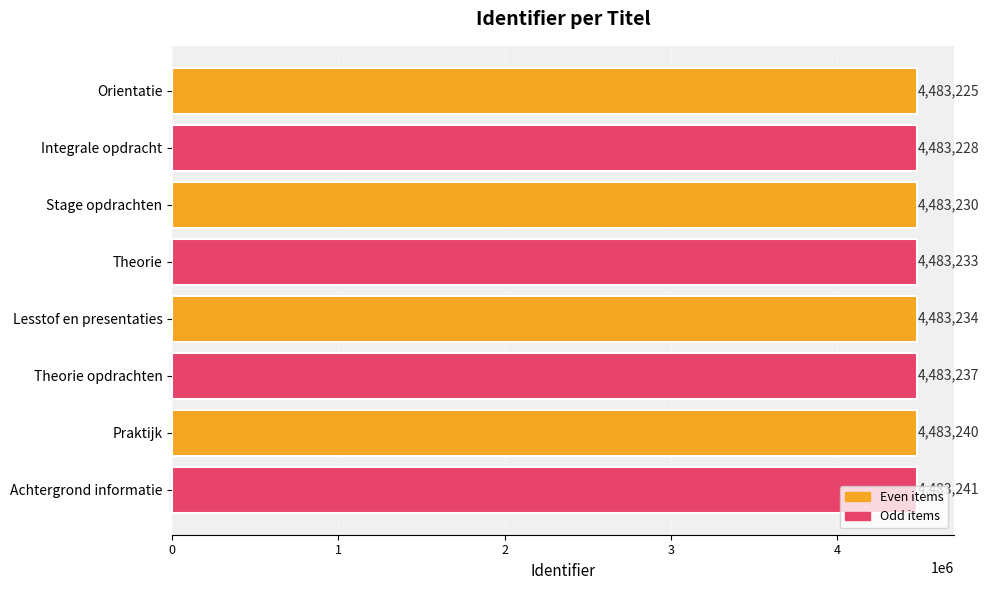

How many data points does each series have?

8